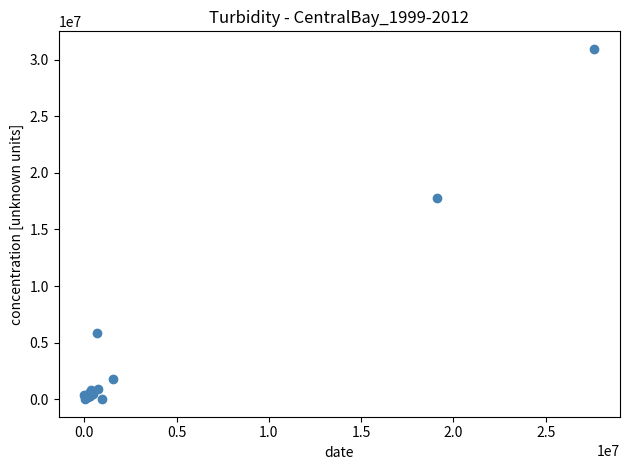

What Y value in the scatter plot is closest to 15476326?

17735646.8